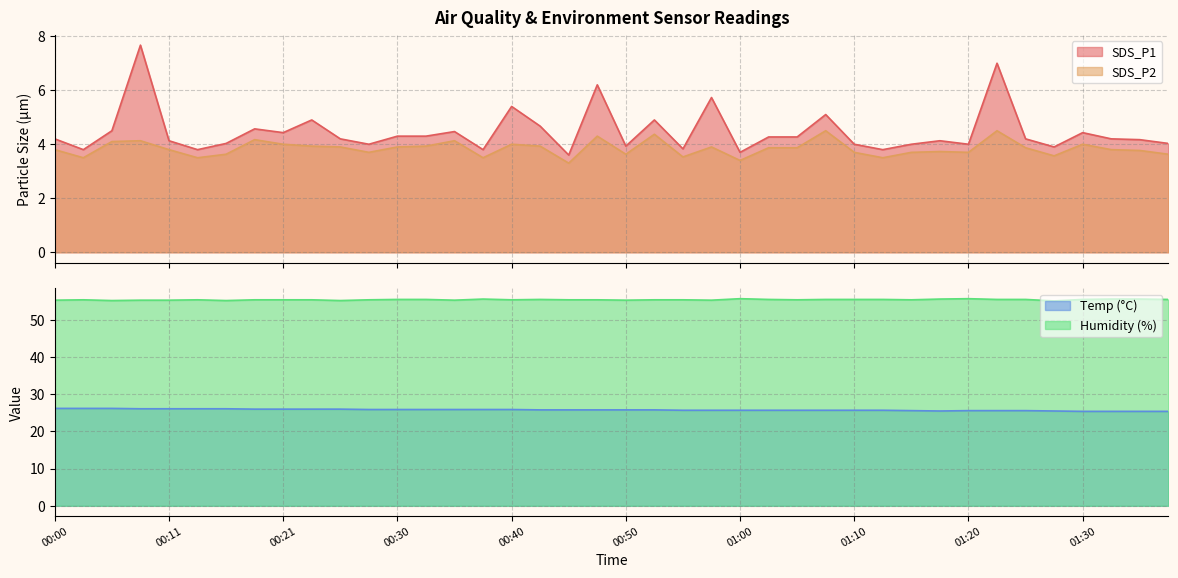

Count the number of categories in the chart.

40